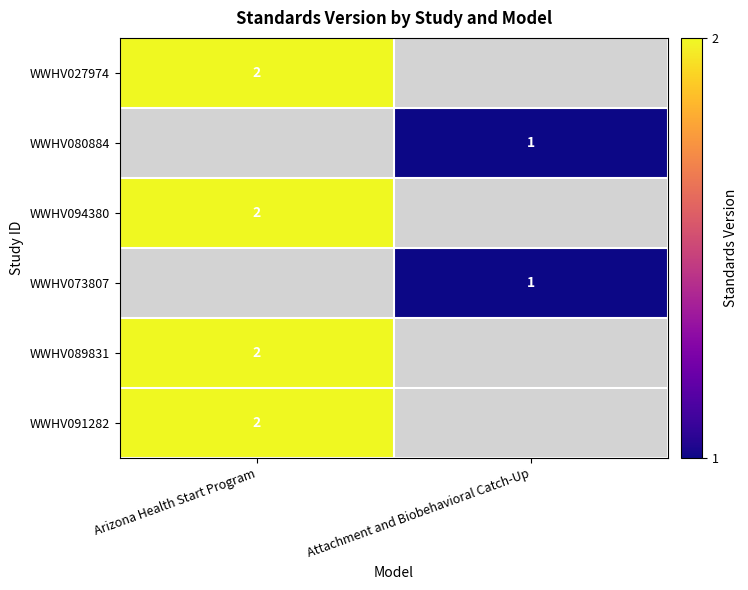

Is the value of WWHV073807 at Attachment and Biobehavioral Catch-Up greater than the value of WWHV094380 at Arizona Health Start Program?

No